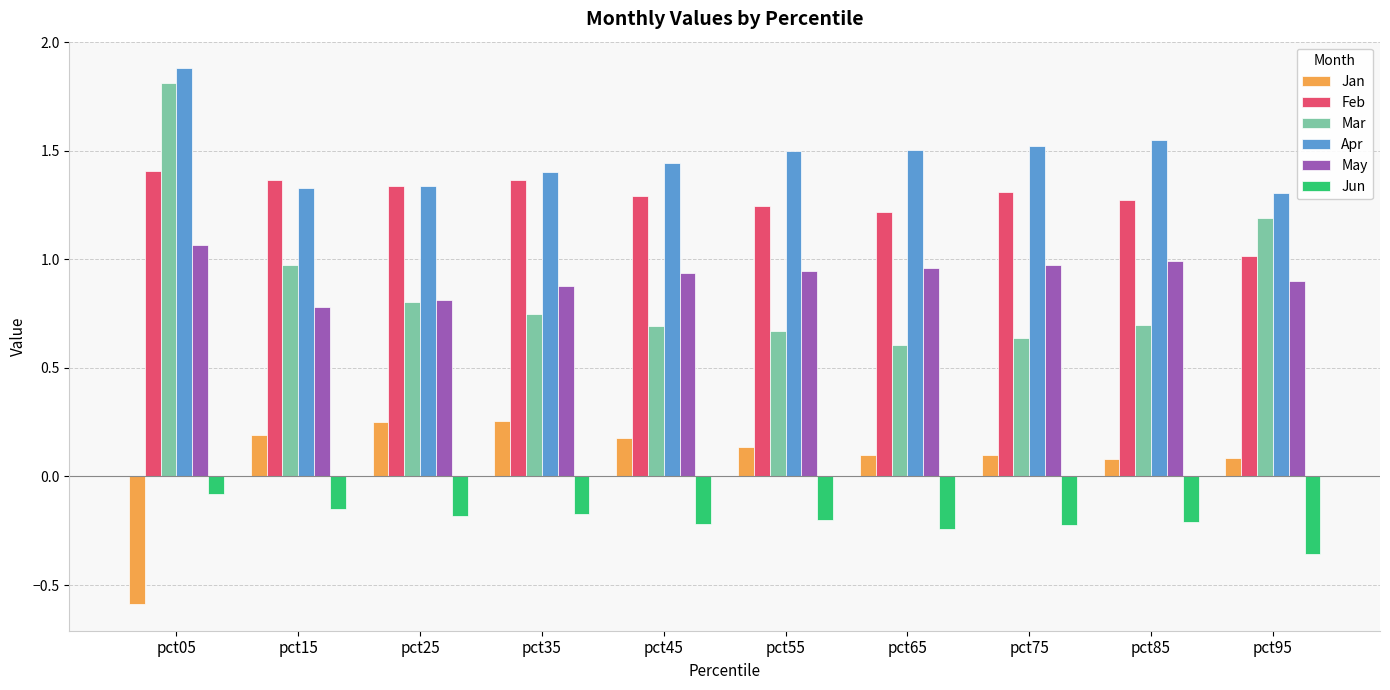

At which category is the sum across all series the highest?

pct05